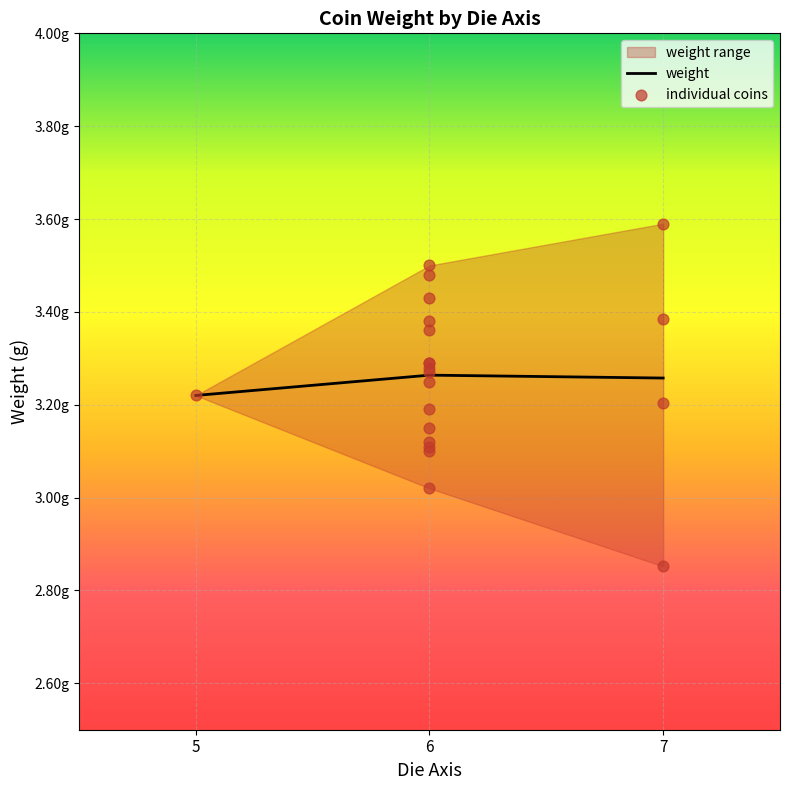

Between 6 and 6, which is larger?

6